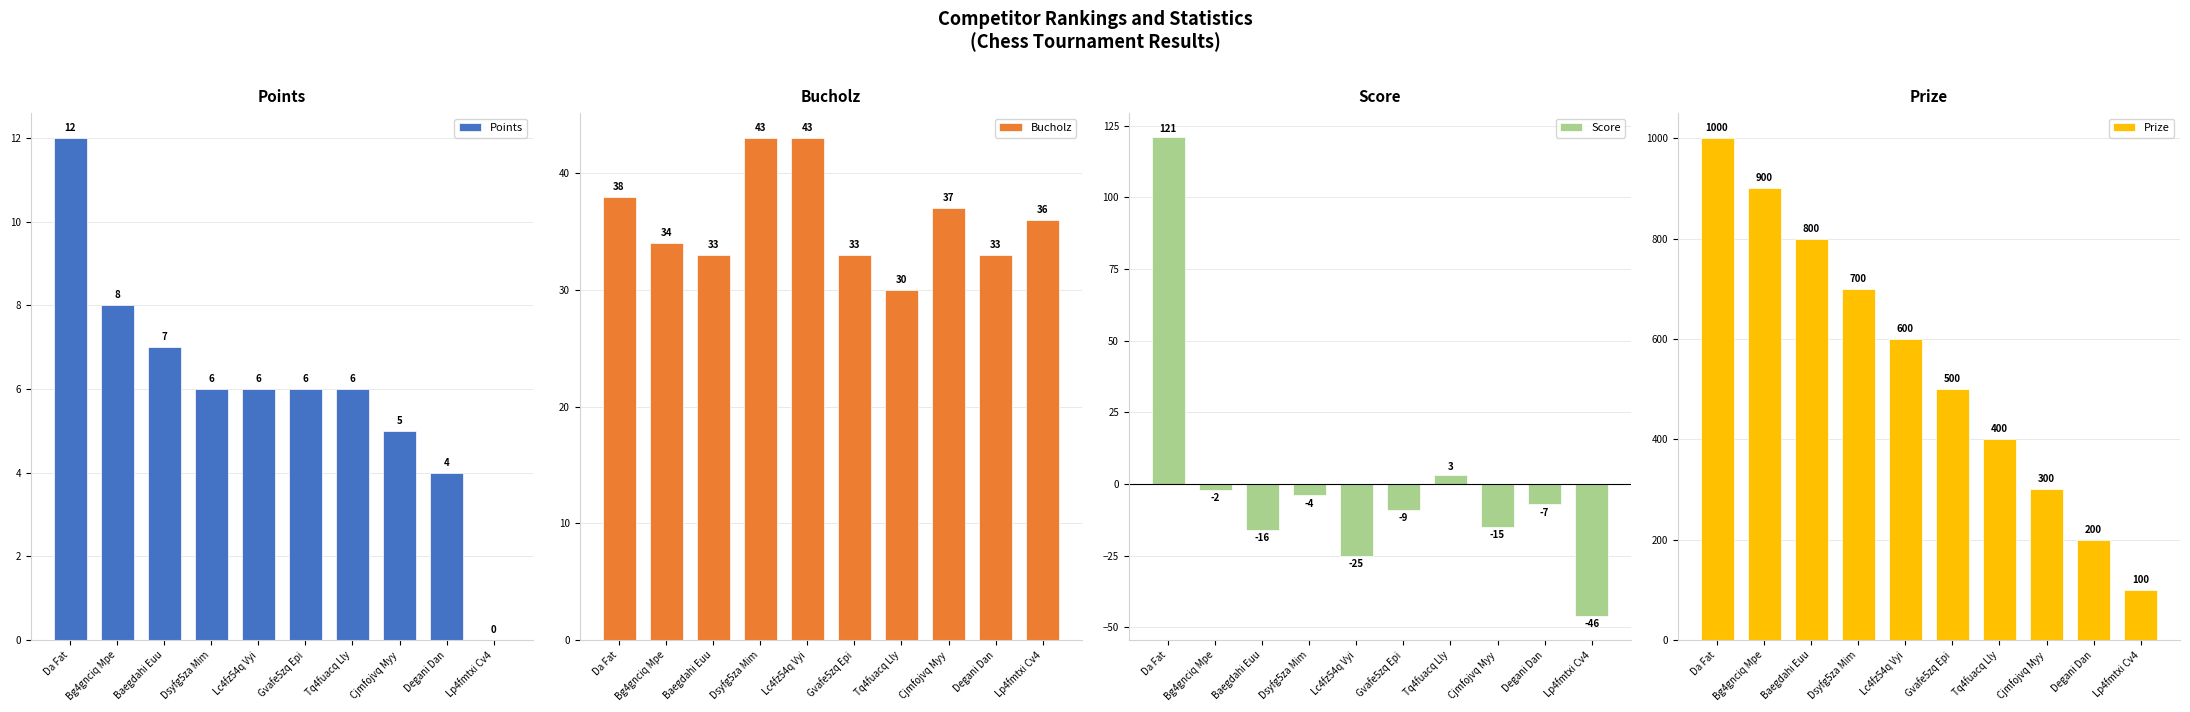

At how many categories does at least one series exceed 492?

6